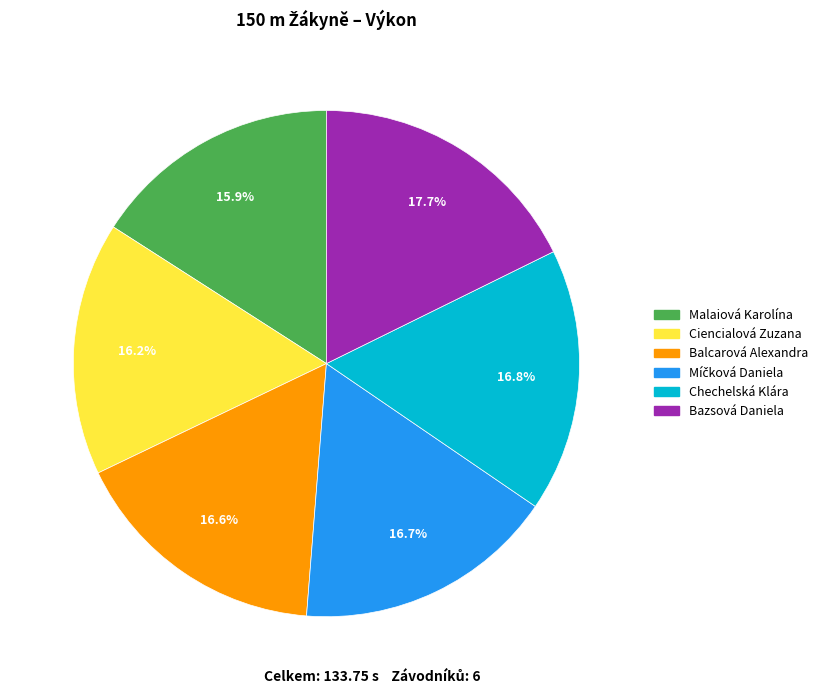

How many segments does this pie chart have?

6